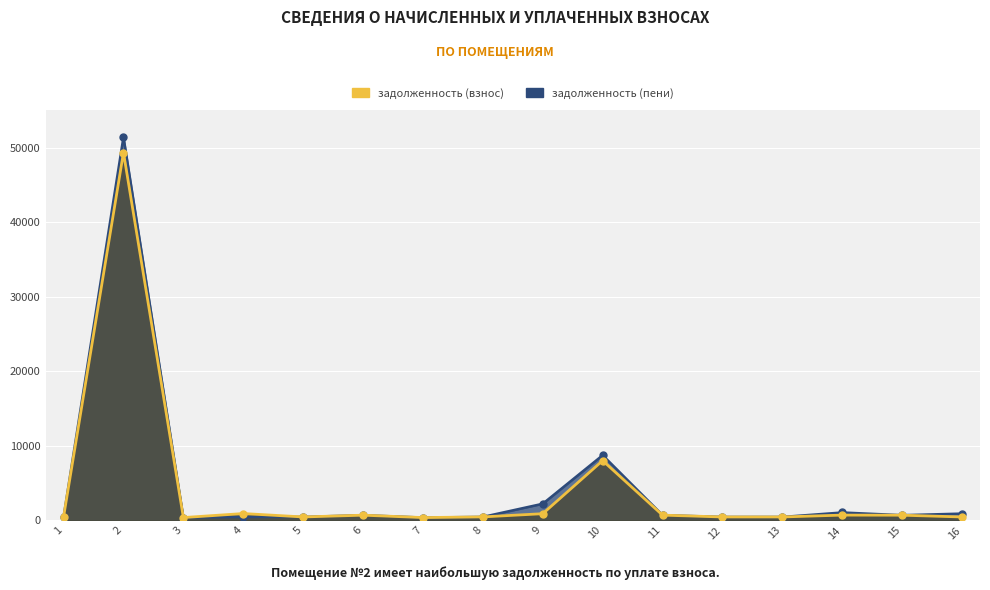

Which series has the widest spread of values?

задолженность (пени)